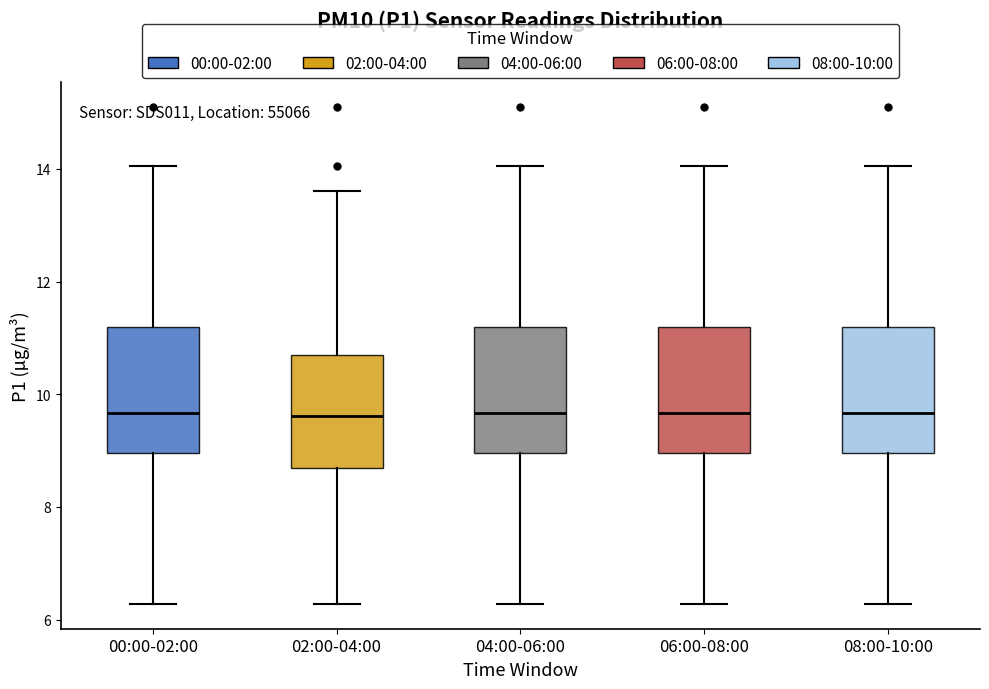

Where does the lower whisker of the box for 00:00-02:00 end on the y-axis? The values are not printed on the chart, so give them approximately, as read against the axis.

6.2